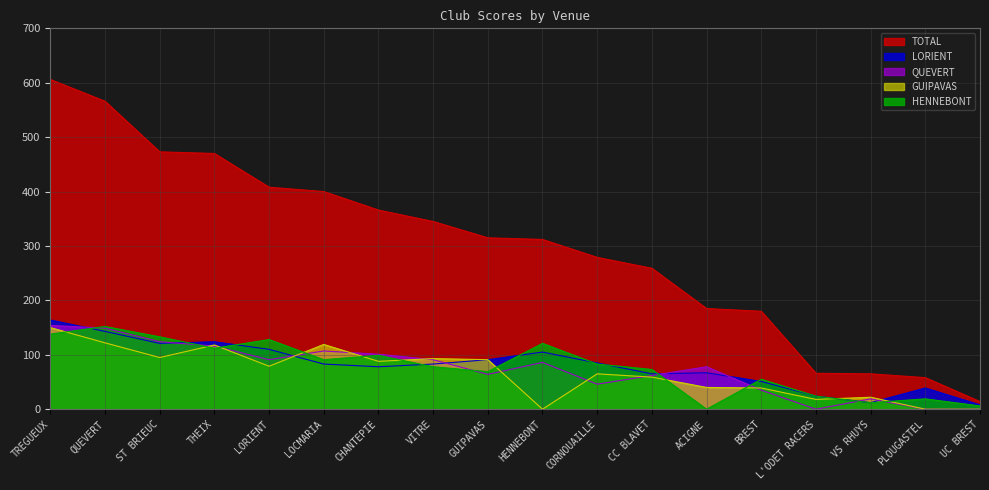

After their last crossing, which series has the higher values: GUIPAVAS or HENNEBONT?

HENNEBONT